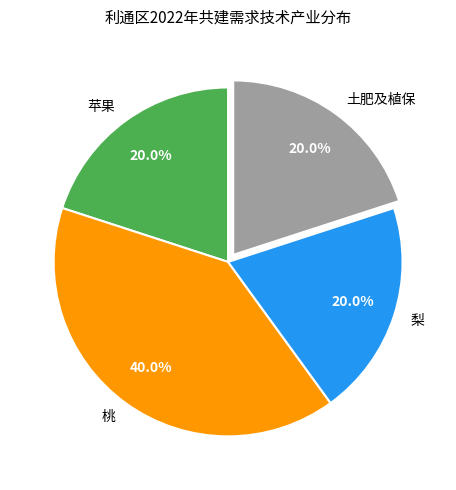

True or false: 苹果 accounts for 20% of the total.

True